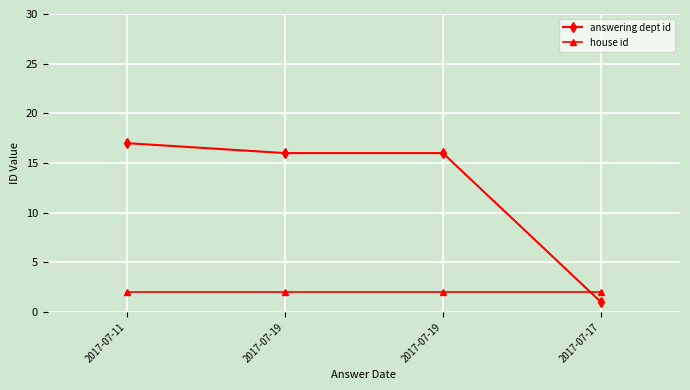

Read the house id value at 2017-07-19.

2